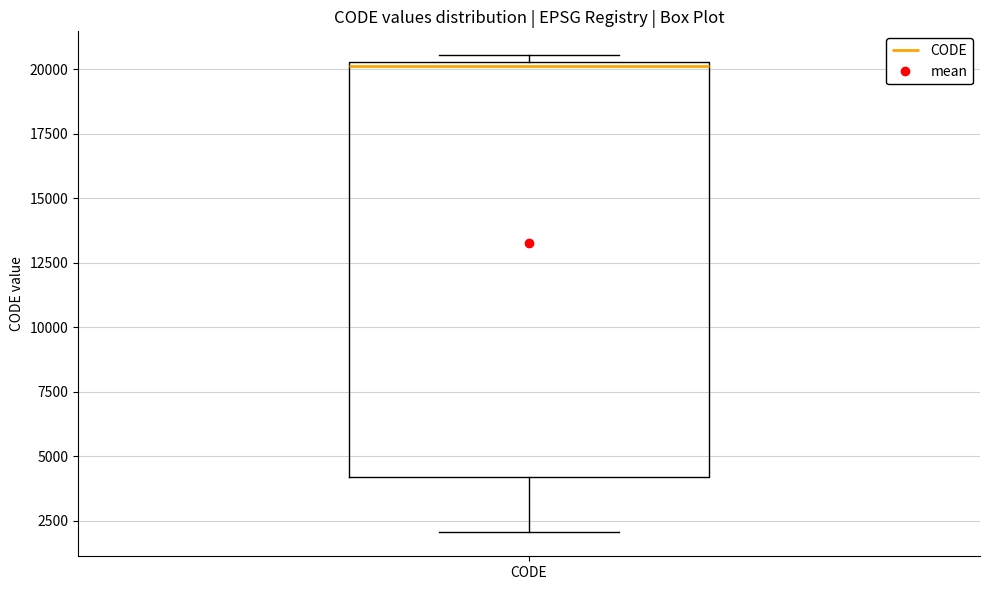

Where is the upper edge of the box for CODE on the y-axis? The values are not printed on the chart, so give them approximately, as read against the axis.

20500